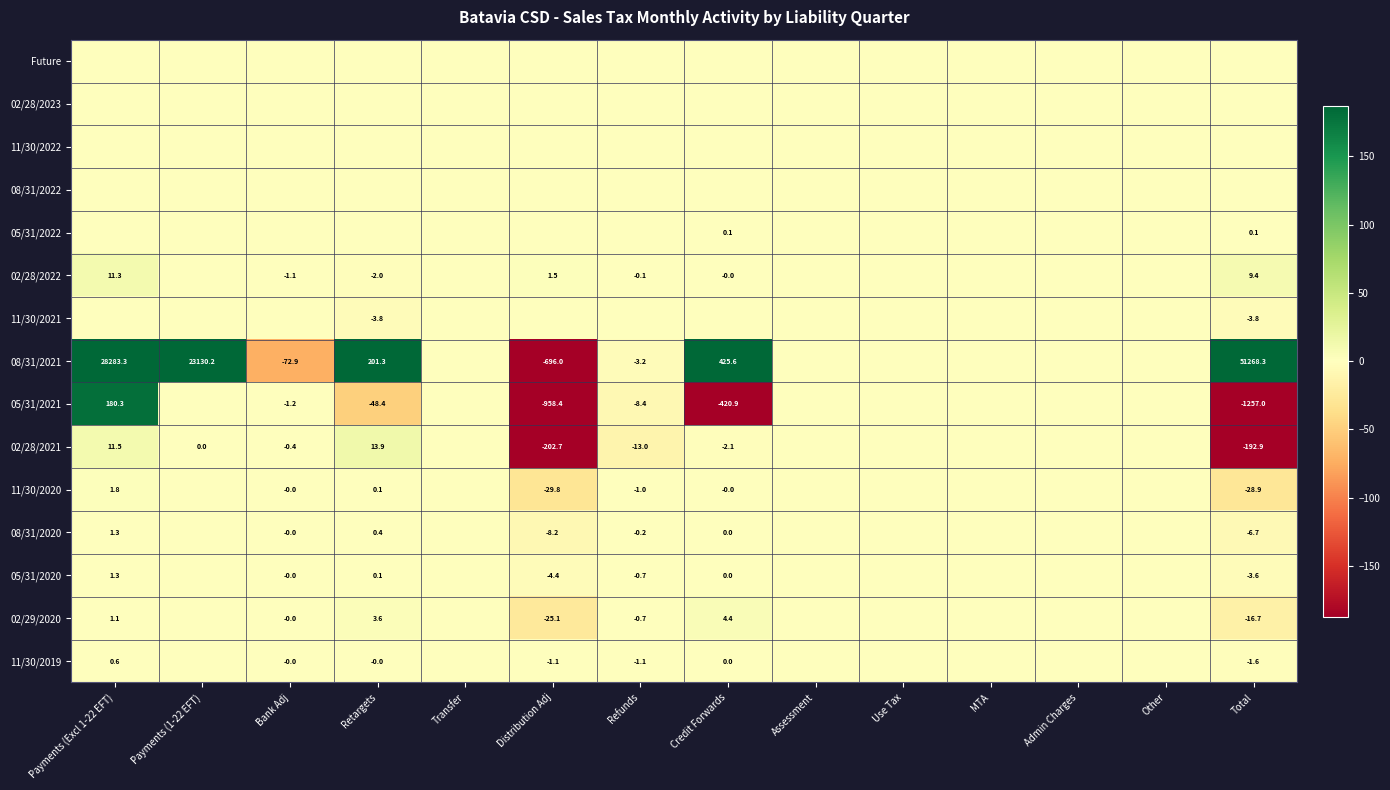

At which category is the sum across all series the highest?

Total